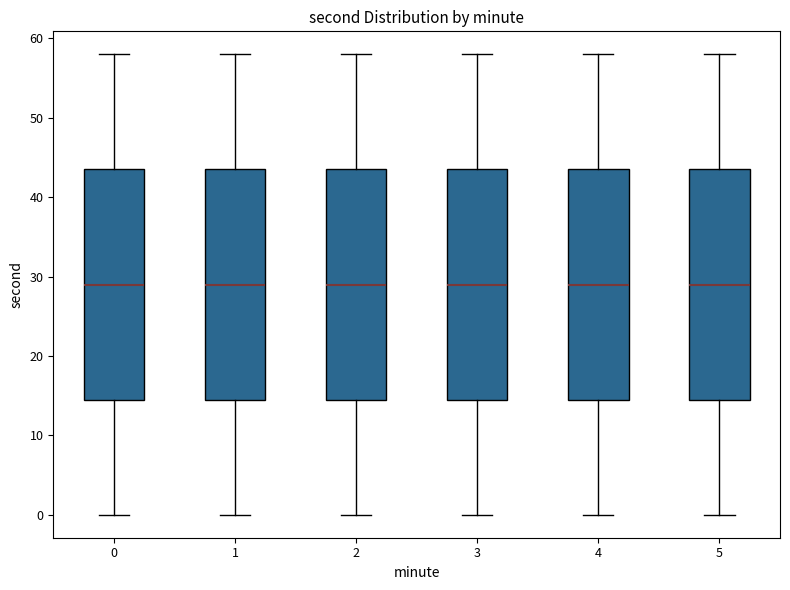

Where does the upper whisker of the box at x = 2 end on the y-axis? The values are not printed on the chart, so give them approximately, as read against the axis.

58